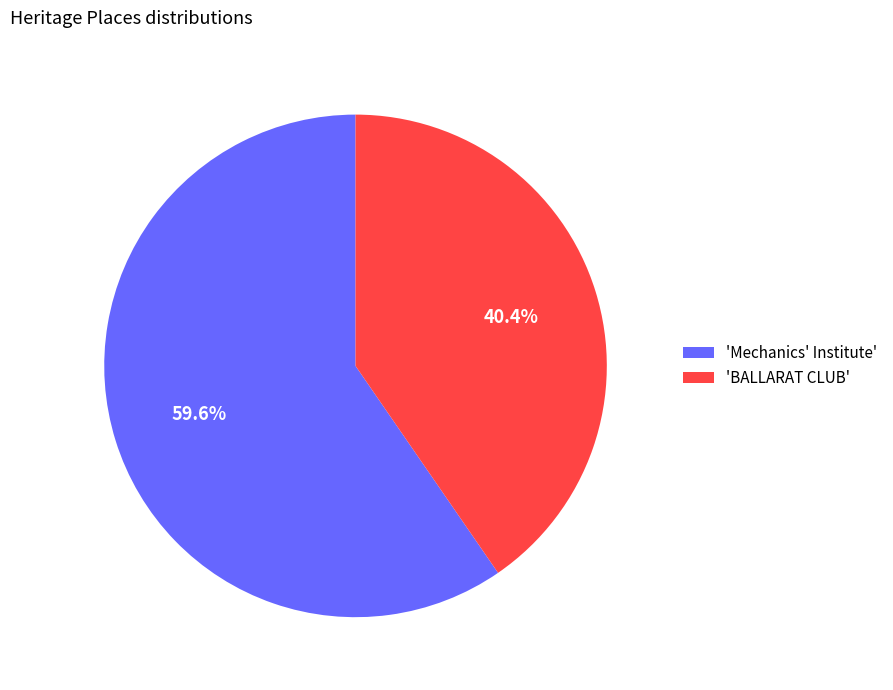

Rank the categories by value from highest to lowest.

'Mechanics' Institute', 'BALLARAT CLUB'